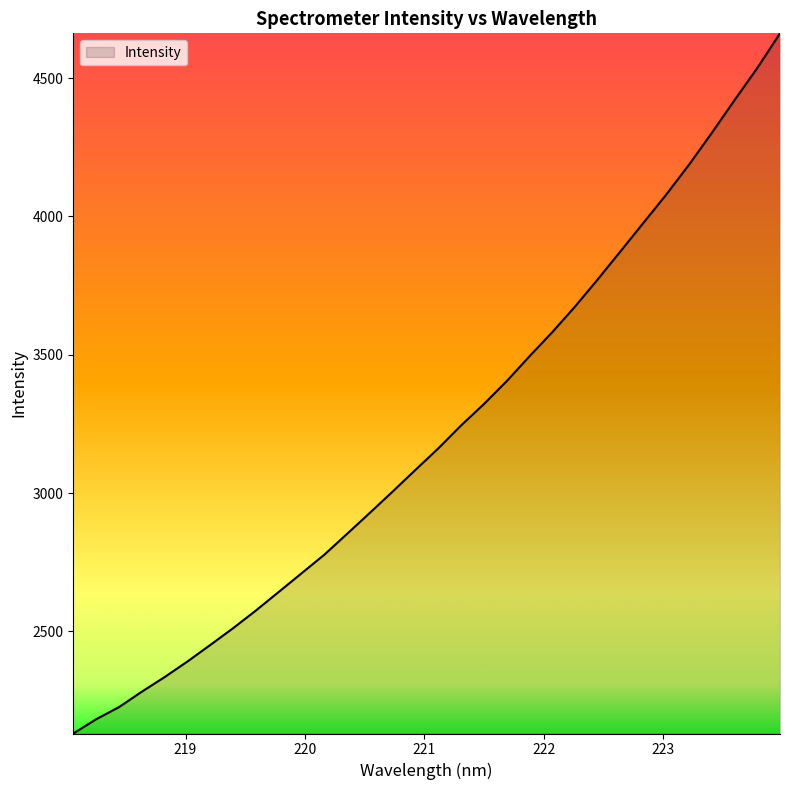

What is the difference between the maximum and minimum values?

2531.6